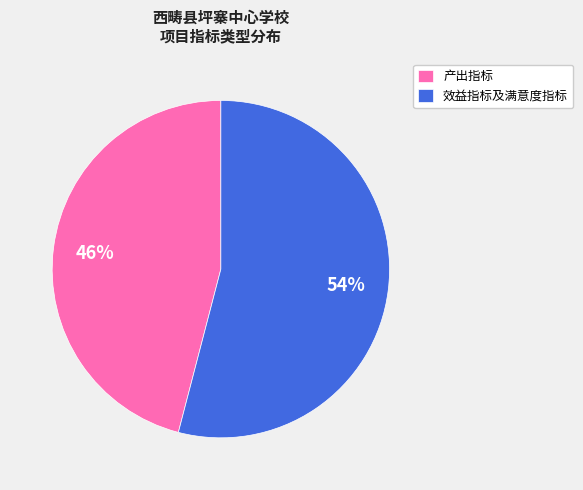

To the nearest percent, what is the combined percentage of 产出指标 and 效益指标及满意度指标?

100%